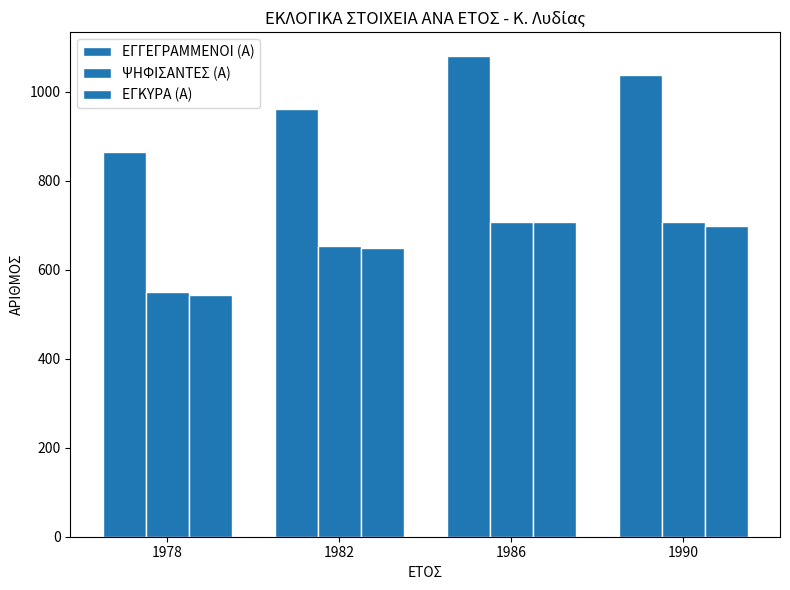

Are the bars grouped side by side (vs. stacked)?

Yes